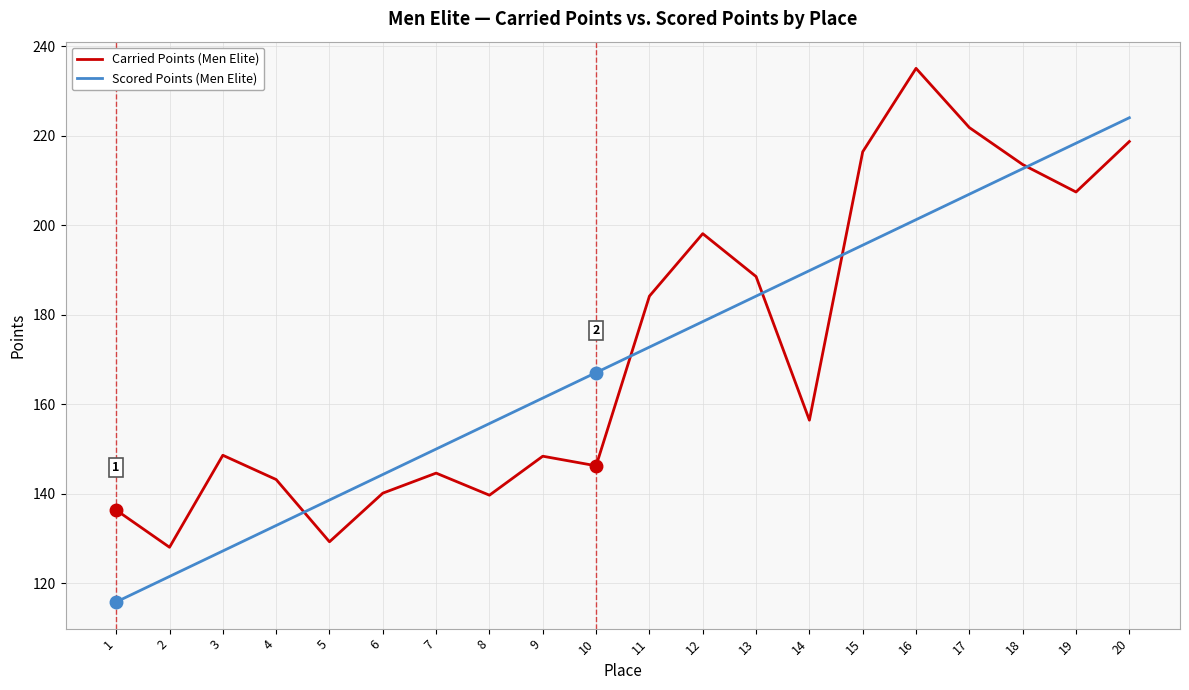

Between 4 and 5, which series saw the biggest shift?

Carried Points (Men Elite)